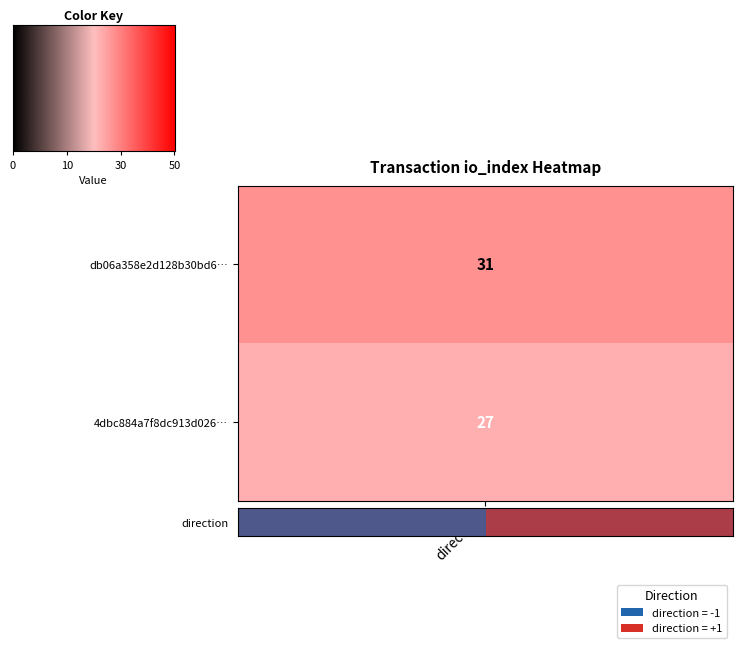

Which has a higher value, 0 or 10?

10